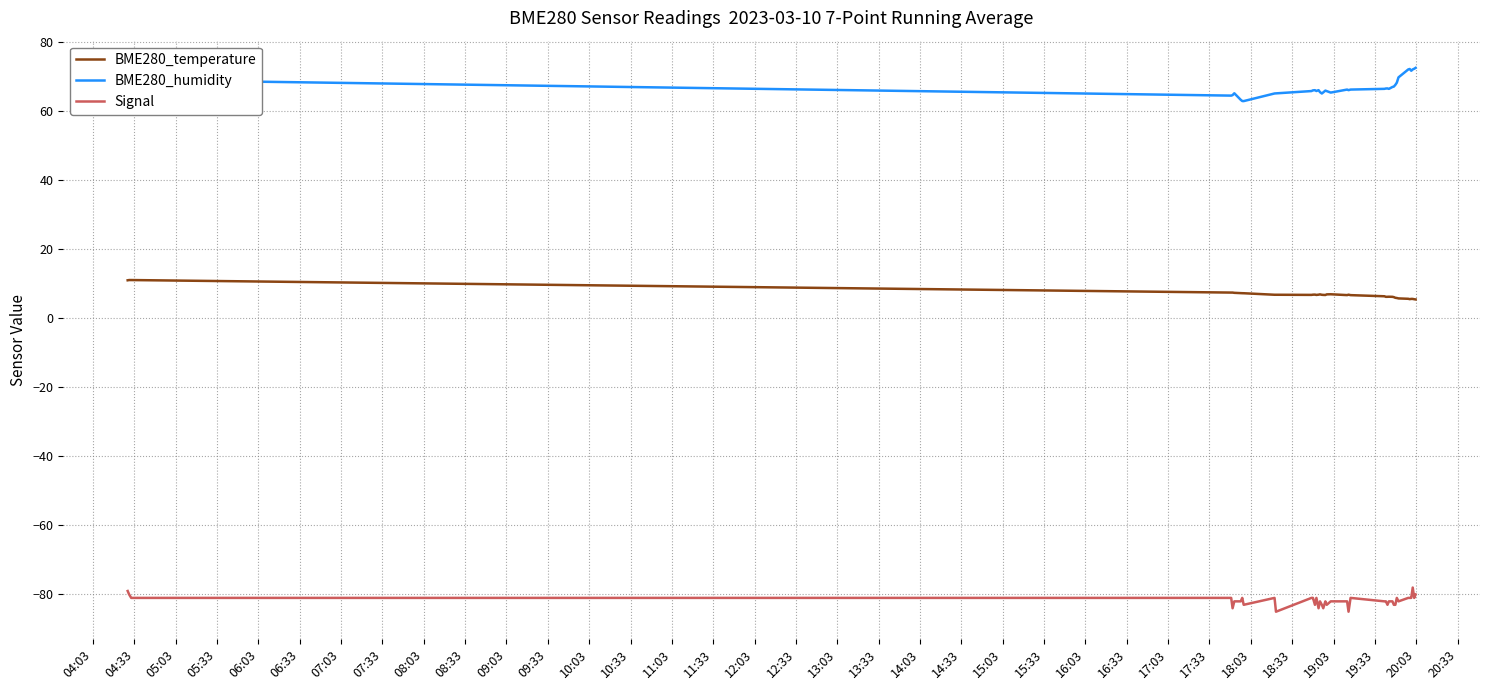

List the series in order of their overall mean, highest first.

BME280_humidity, BME280_temperature, Signal